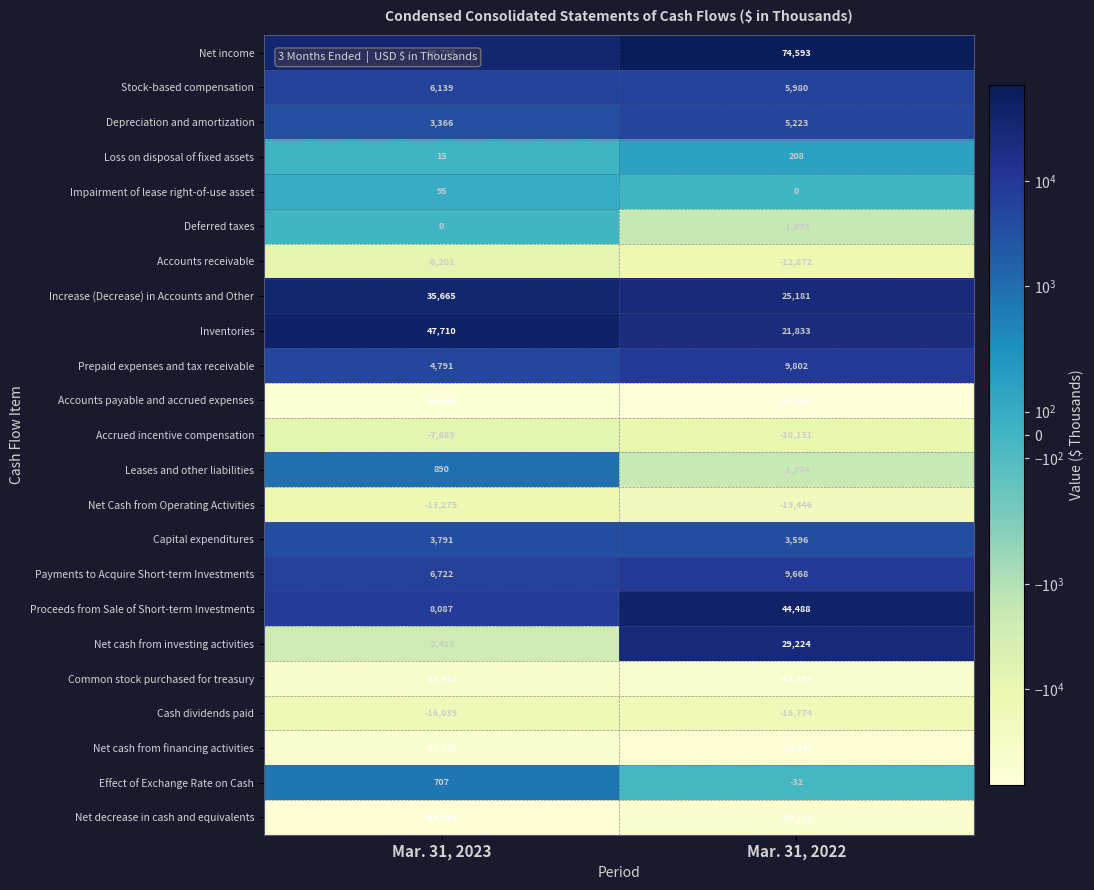

Rank the series by their maximum value, from highest to lowest.

Net income, Inventories, Proceeds from Sale of Short-term Investments, Increase (Decrease) in Accounts and Other, Net cash from investing activities, Prepaid expenses and tax receivable, Payments to Acquire Short-term Investments, Stock-based compensation, Depreciation and amortization, Capital expenditures, Leases and other liabilities, Effect of Exchange Rate on Cash, Loss on disposal of fixed assets, Impairment of lease right-of-use asset, Deferred taxes, Accrued incentive compensation, Accounts receivable, Net Cash from Operating Activities, Cash dividends paid, Common stock purchased for treasury, Net decrease in cash and equivalents, Net cash from financing activities, Accounts payable and accrued expenses